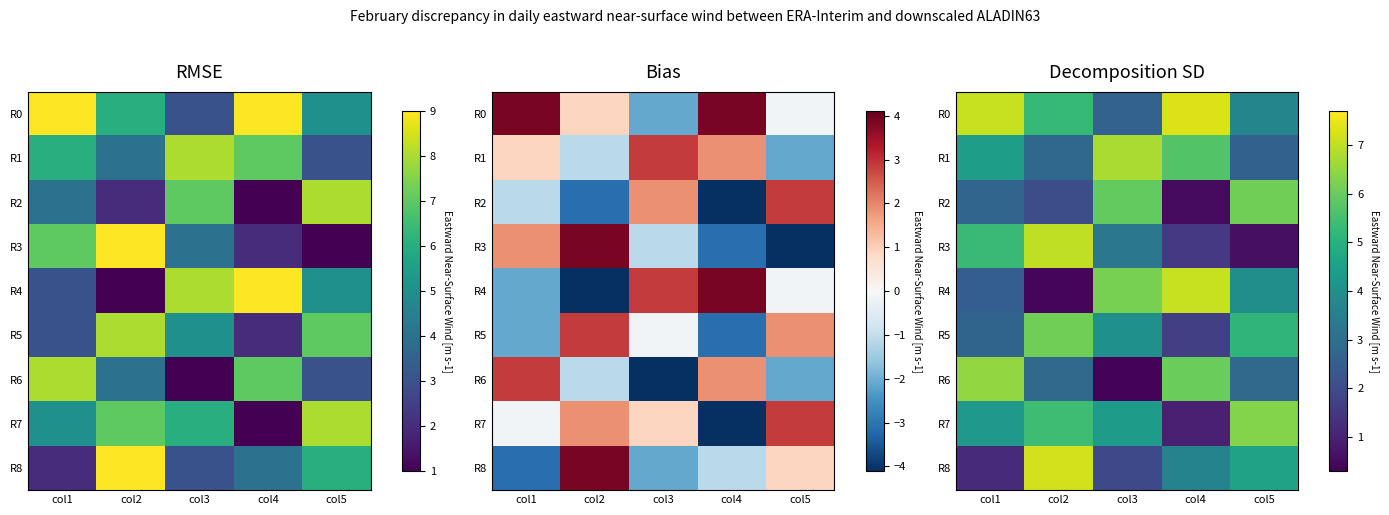

What is the average value of the R5 series?

3.9